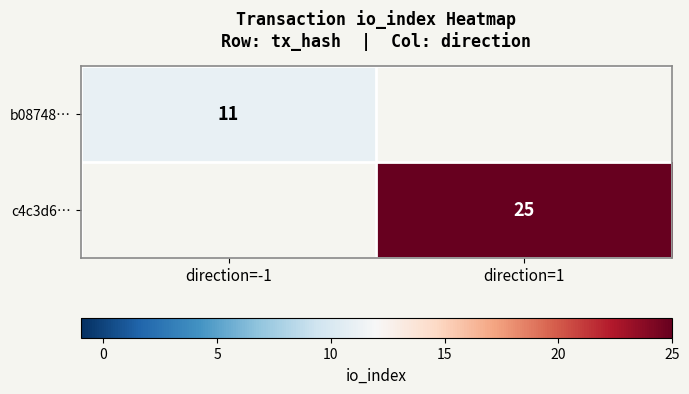

Which label corresponds to the largest value in the chart?

direction=1